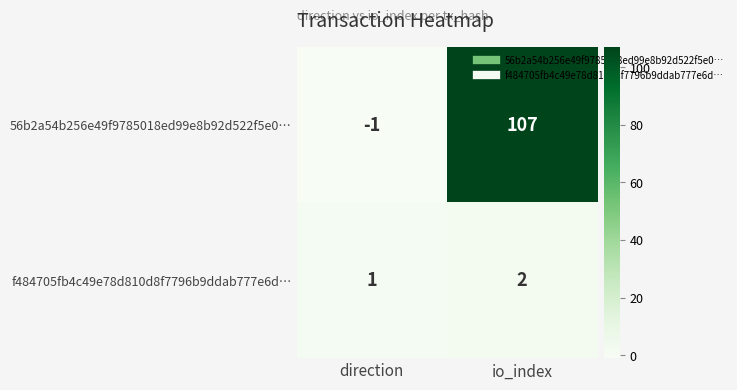

Rank the series by their average value, from highest to lowest.

56b2a54b256e49f9785018ed99e8b92d522f5e0…, f484705fb4c49e78d810d8f7796b9ddab777e6d…